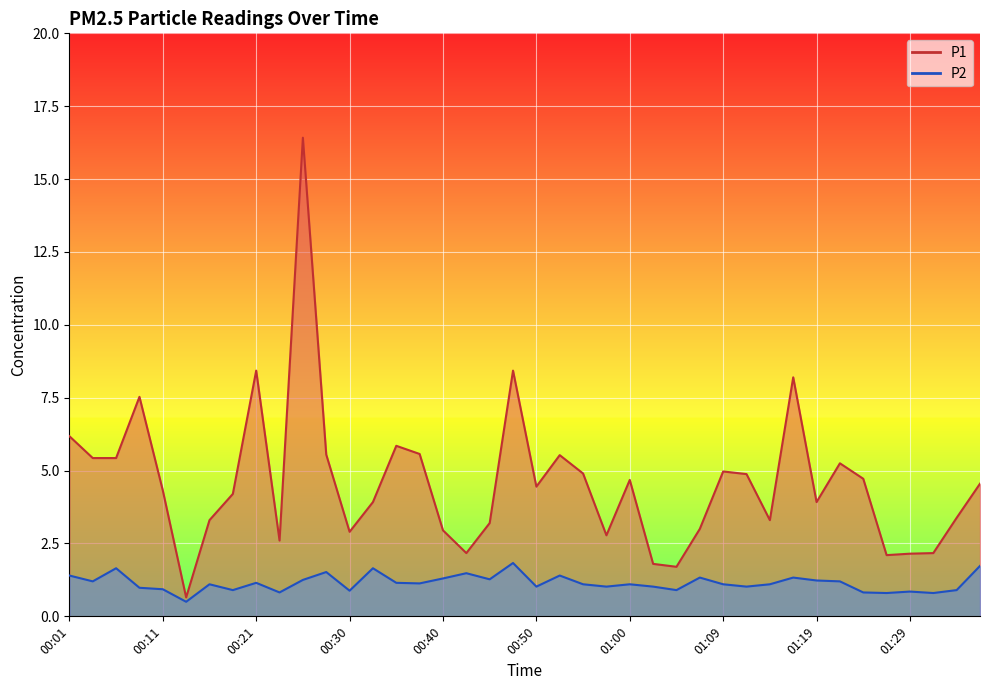

What is the value of the P1 point at the 20th from the left?

8.4